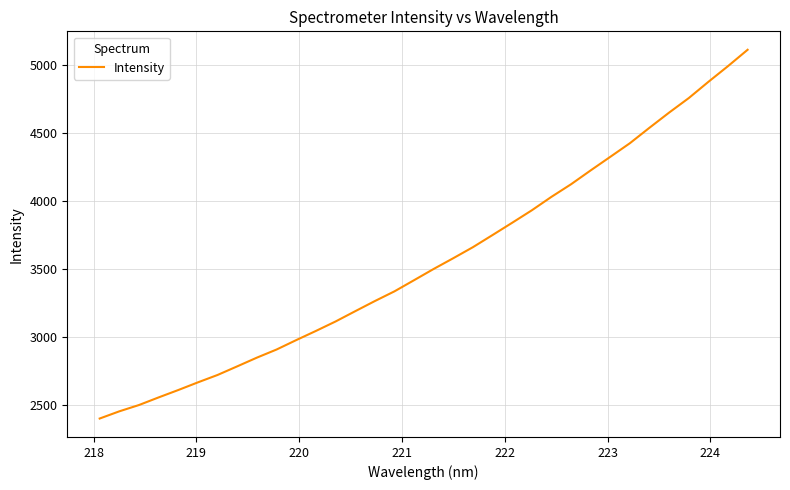

How many categories are shown in the chart?

34